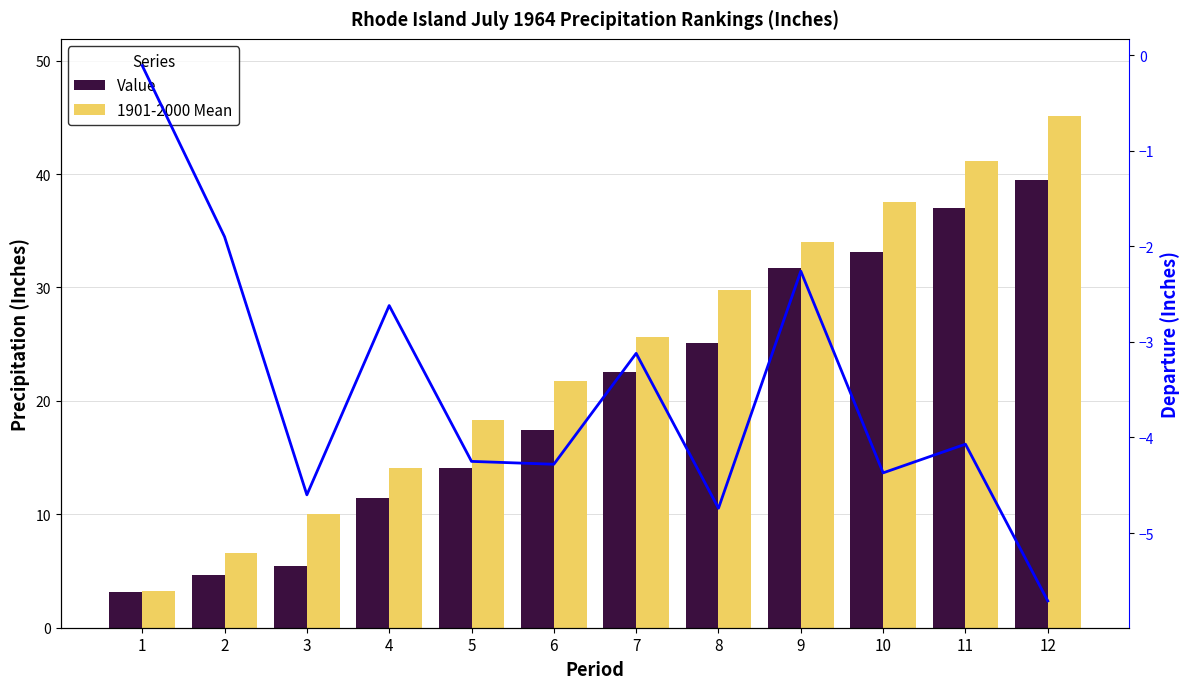

What is the minimum value for Departure?

-5.7